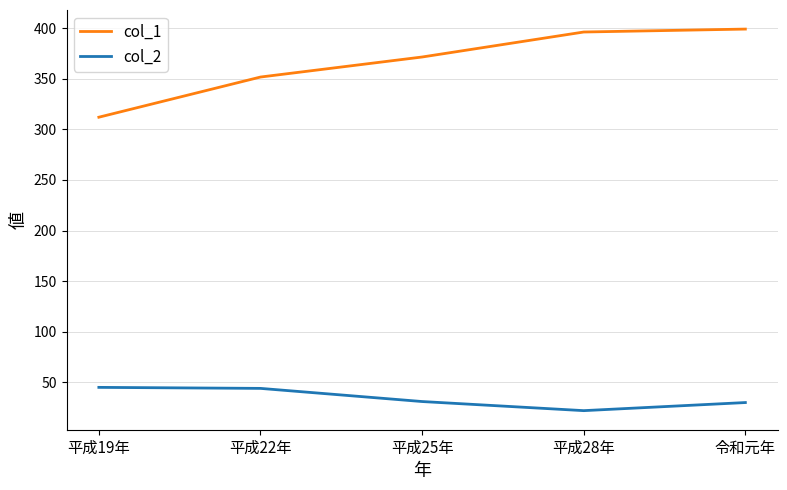

What is the spread (max minus min) of values at 平成22年?

307.7